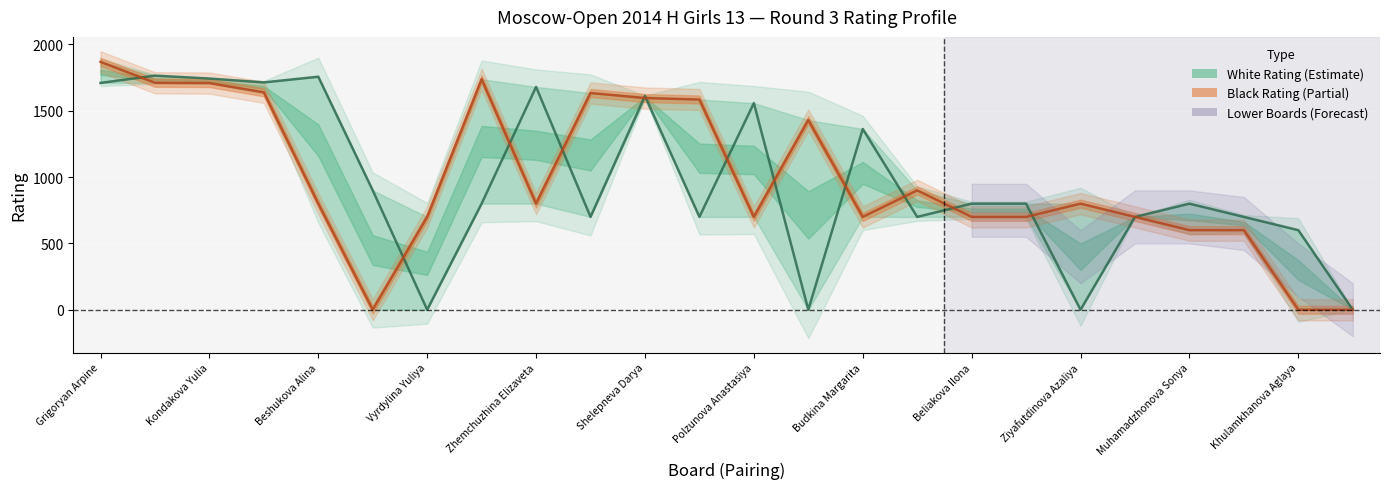

True or false: White Player Rating and Black Player Rating intersect in this chart.

True